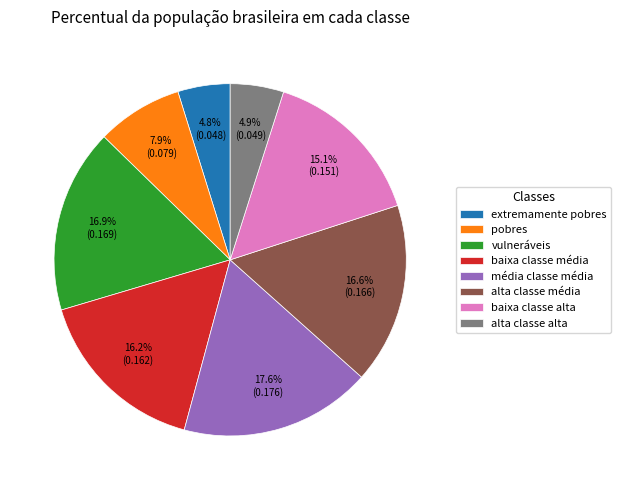

What is the largest slice in the pie chart?

média classe média